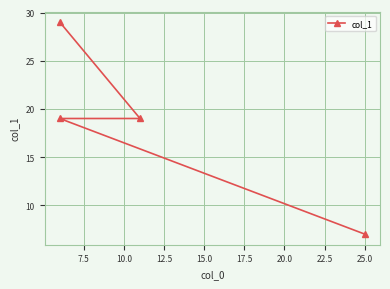

What is the change in value from 5.0 to 12.5?

-22